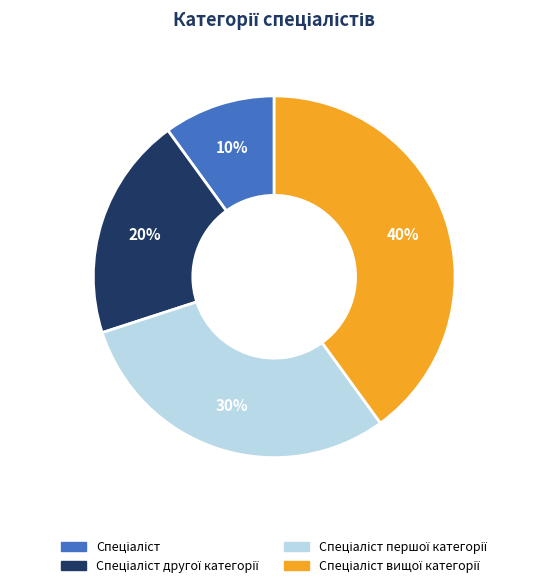

To the nearest percent, what is the average slice percentage?

25%